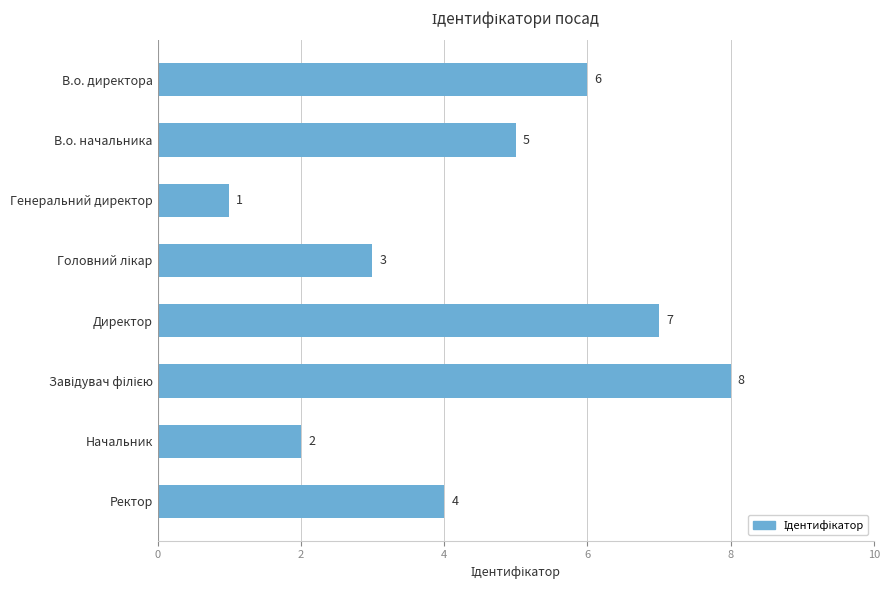

Which category has the lowest value across all series?

Генеральний директор